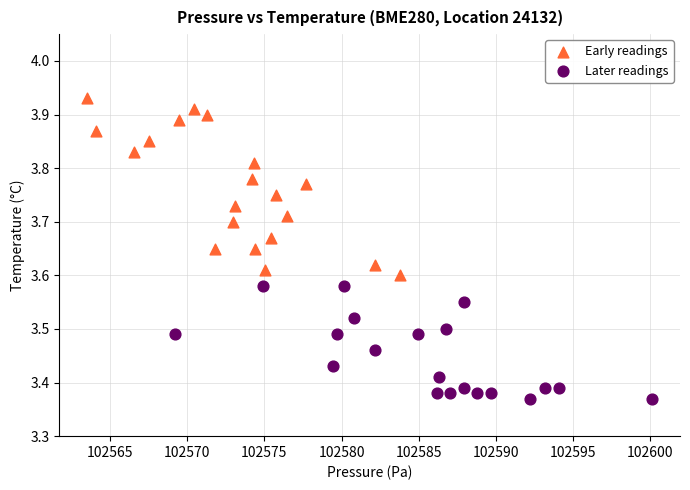

Which series reaches the maximum Y coordinate?

Early readings